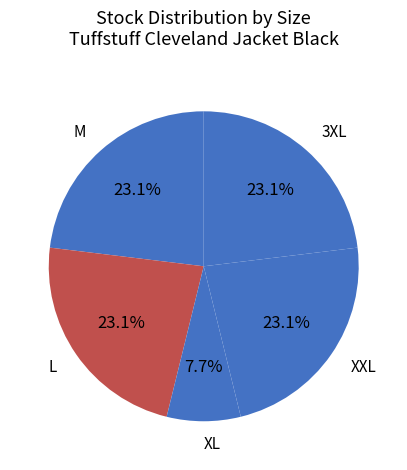

How many slices are in this pie chart?

5